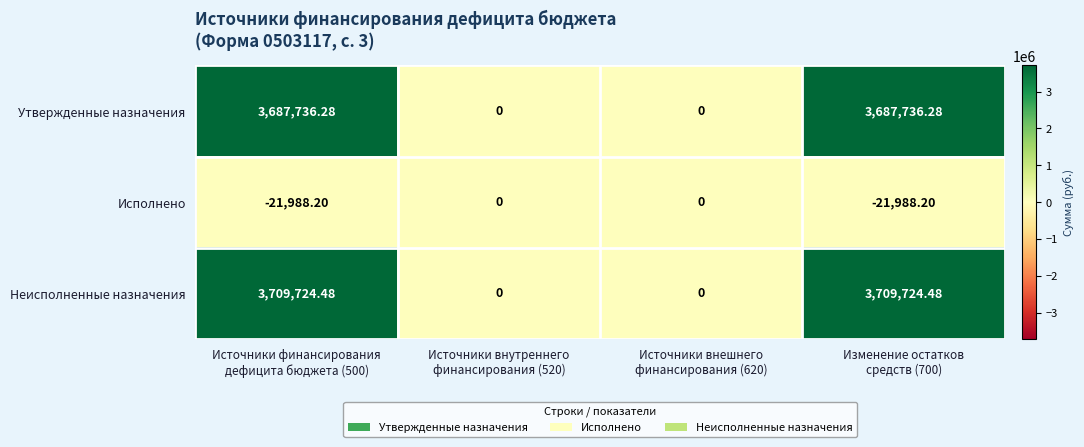

Which series has the largest total across all categories?

Неисполненные назначения